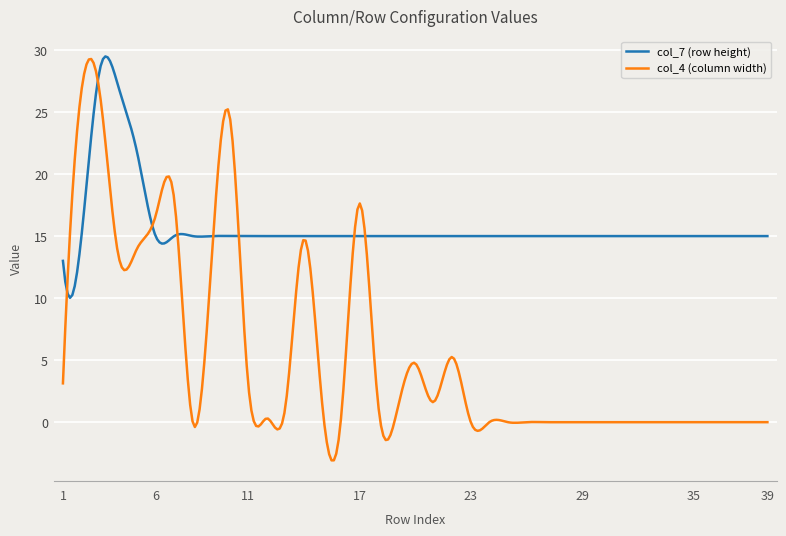

Does the chart have visible grid lines?

Yes